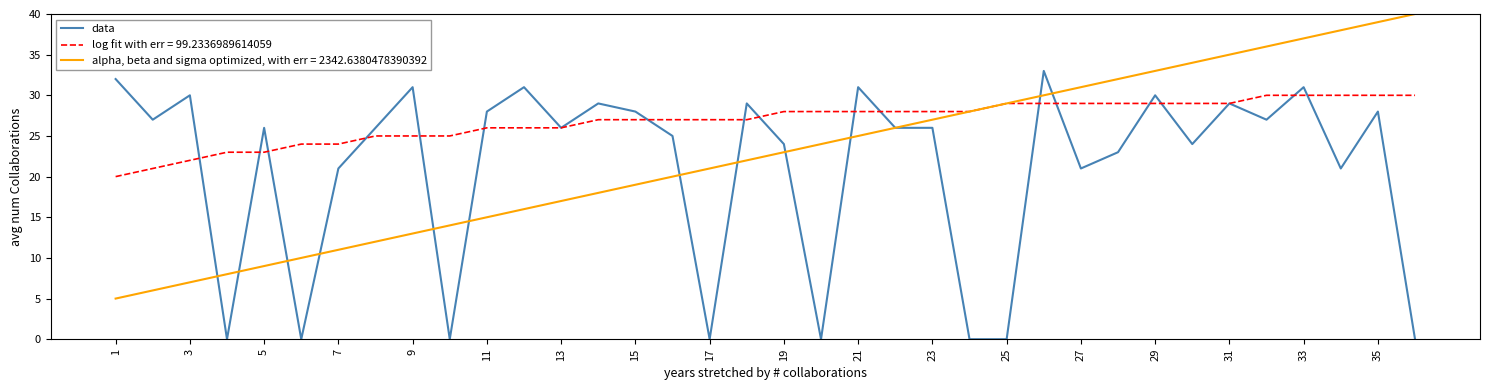

What is the greatest value displayed?

40